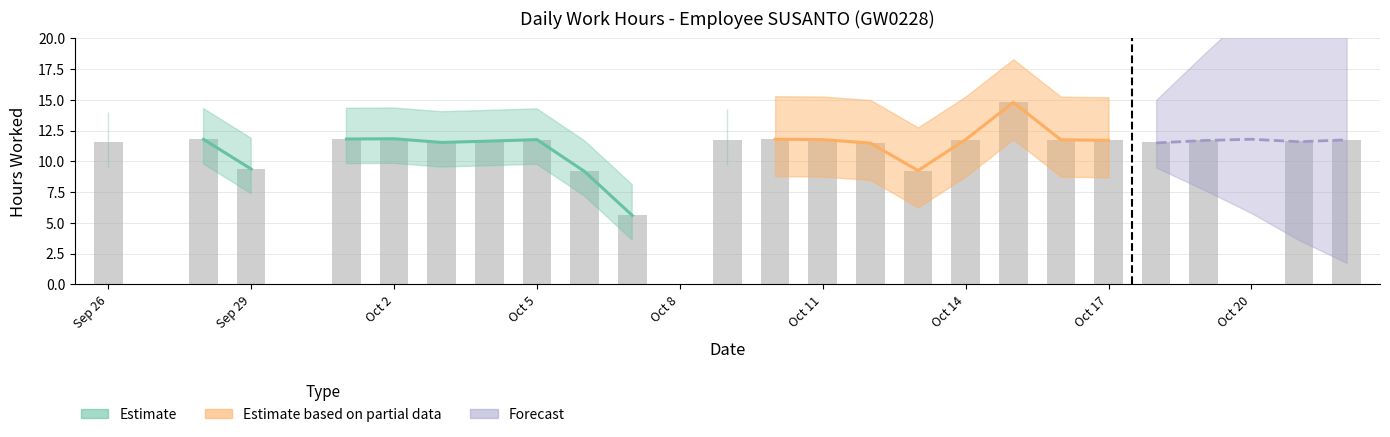

Approximately how many times larger is the value at Oct 11 compared to Oct 5?

1.0